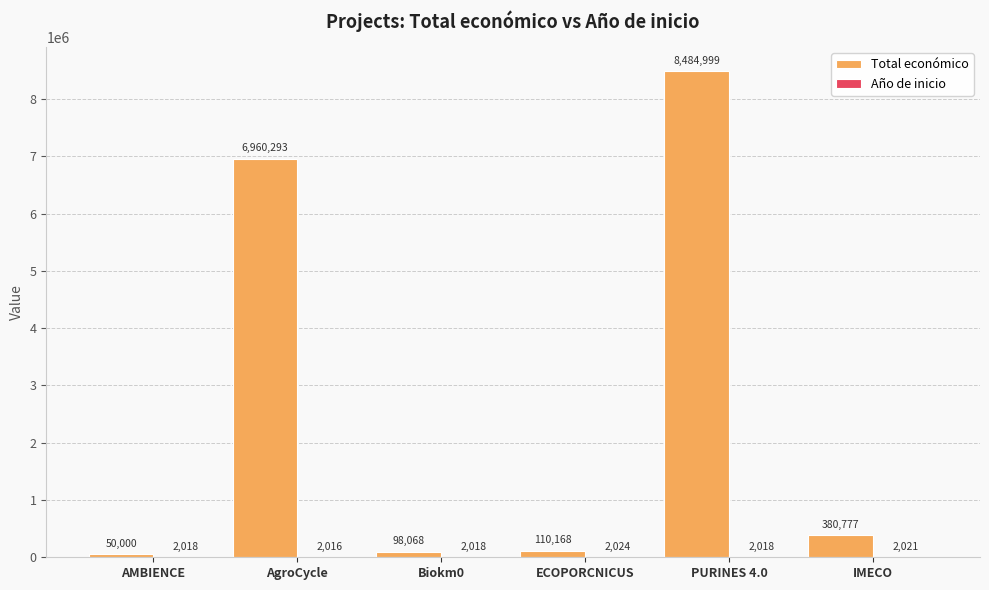

Where does the Total económico series first go above 380777?

AgroCycle